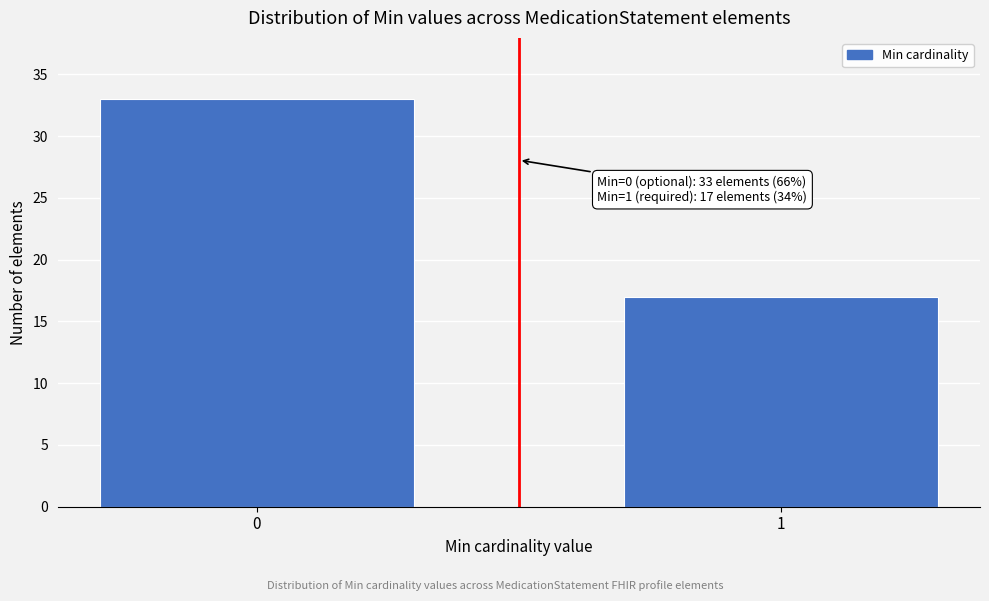

Reading right to left, list all the values displayed in this chart.

17	33